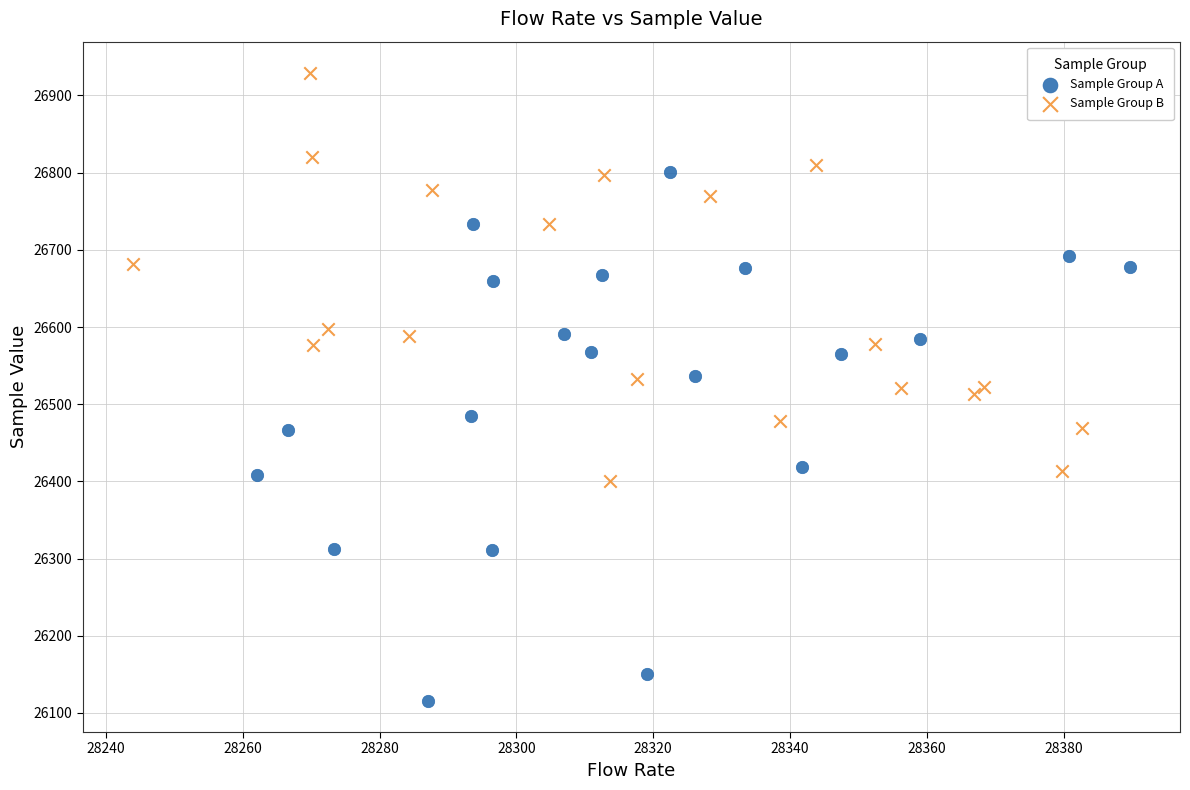

Which series contains the highest Y value?

Sample Group B